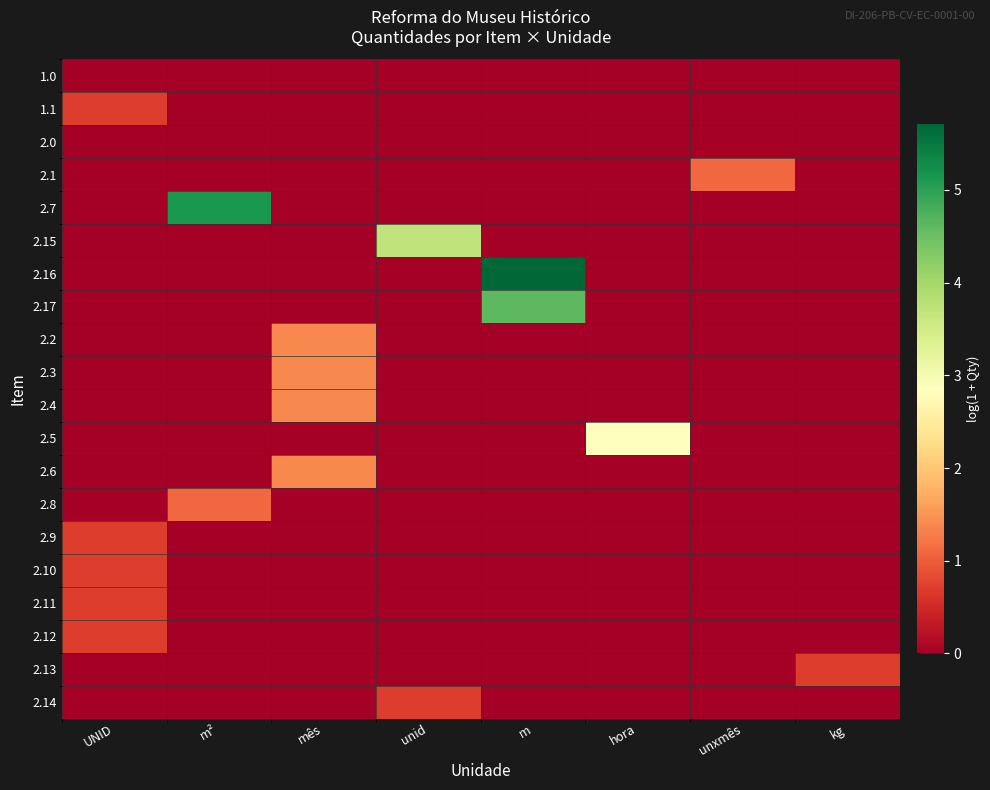

Reading right to left, transcribe all the data shown in this chart.

1.0: kg=0.0	unxmês=0.0	hora=0.0	m=0.0	unid=0.0	mês=0.0	m²=0.0	UNID=0.0
1.1: kg=0.0	unxmês=0.0	hora=0.0	m=0.0	unid=0.0	mês=0.0	m²=0.0	UNID=0.7
2.0: kg=0.0	unxmês=0.0	hora=0.0	m=0.0	unid=0.0	mês=0.0	m²=0.0	UNID=0.0
2.1: kg=0.0	unxmês=1.1	hora=0.0	m=0.0	unid=0.0	mês=0.0	m²=0.0	UNID=0.0
2.7: kg=0.0	unxmês=0.0	hora=0.0	m=0.0	unid=0.0	mês=0.0	m²=5.1	UNID=0.0
2.15: kg=0.0	unxmês=0.0	hora=0.0	m=0.0	unid=3.7	mês=0.0	m²=0.0	UNID=0.0
2.16: kg=0.0	unxmês=0.0	hora=0.0	m=5.7	unid=0.0	mês=0.0	m²=0.0	UNID=0.0
2.17: kg=0.0	unxmês=0.0	hora=0.0	m=4.6	unid=0.0	mês=0.0	m²=0.0	UNID=0.0
2.2: kg=0.0	unxmês=0.0	hora=0.0	m=0.0	unid=0.0	mês=1.4	m²=0.0	UNID=0.0
2.3: kg=0.0	unxmês=0.0	hora=0.0	m=0.0	unid=0.0	mês=1.4	m²=0.0	UNID=0.0
2.4: kg=0.0	unxmês=0.0	hora=0.0	m=0.0	unid=0.0	mês=1.4	m²=0.0	UNID=0.0
2.5: kg=0.0	unxmês=0.0	hora=2.8	m=0.0	unid=0.0	mês=0.0	m²=0.0	UNID=0.0
2.6: kg=0.0	unxmês=0.0	hora=0.0	m=0.0	unid=0.0	mês=1.4	m²=0.0	UNID=0.0
2.8: kg=0.0	unxmês=0.0	hora=0.0	m=0.0	unid=0.0	mês=0.0	m²=1.1	UNID=0.0
2.9: kg=0.0	unxmês=0.0	hora=0.0	m=0.0	unid=0.0	mês=0.0	m²=0.0	UNID=0.7
2.10: kg=0.0	unxmês=0.0	hora=0.0	m=0.0	unid=0.0	mês=0.0	m²=0.0	UNID=0.7
2.11: kg=0.0	unxmês=0.0	hora=0.0	m=0.0	unid=0.0	mês=0.0	m²=0.0	UNID=0.7
2.12: kg=0.0	unxmês=0.0	hora=0.0	m=0.0	unid=0.0	mês=0.0	m²=0.0	UNID=0.7
2.13: kg=0.7	unxmês=0.0	hora=0.0	m=0.0	unid=0.0	mês=0.0	m²=0.0	UNID=0.0
2.14: kg=0.0	unxmês=0.0	hora=0.0	m=0.0	unid=0.7	mês=0.0	m²=0.0	UNID=0.0